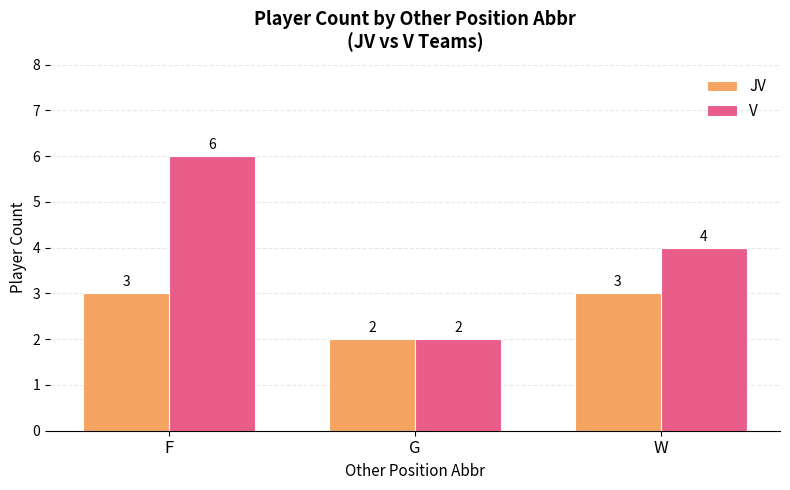

The value of V at W is 4. True or false?

True